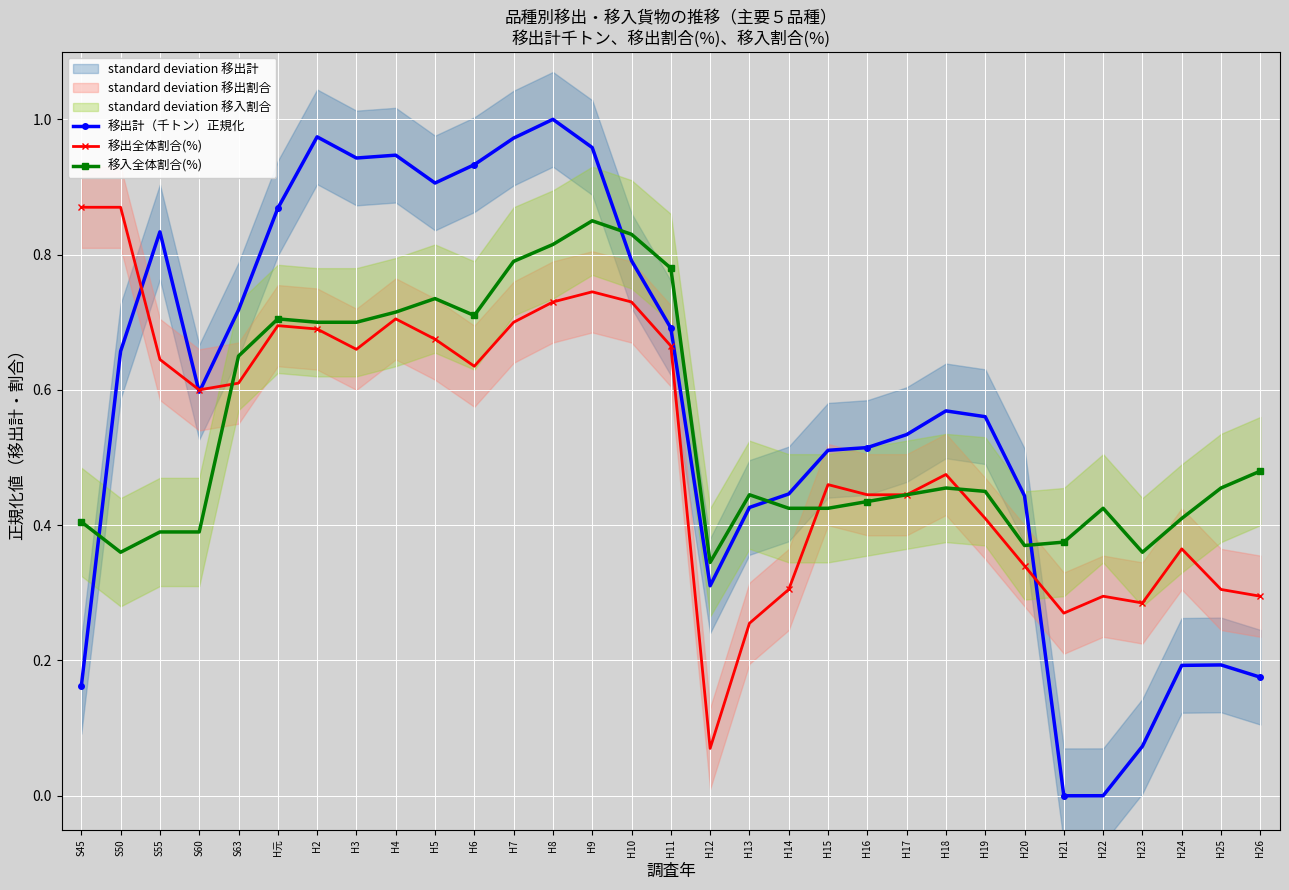

How many intersections are there between 移出計（千トン）正規化 and 移出全体割合(%)?

4